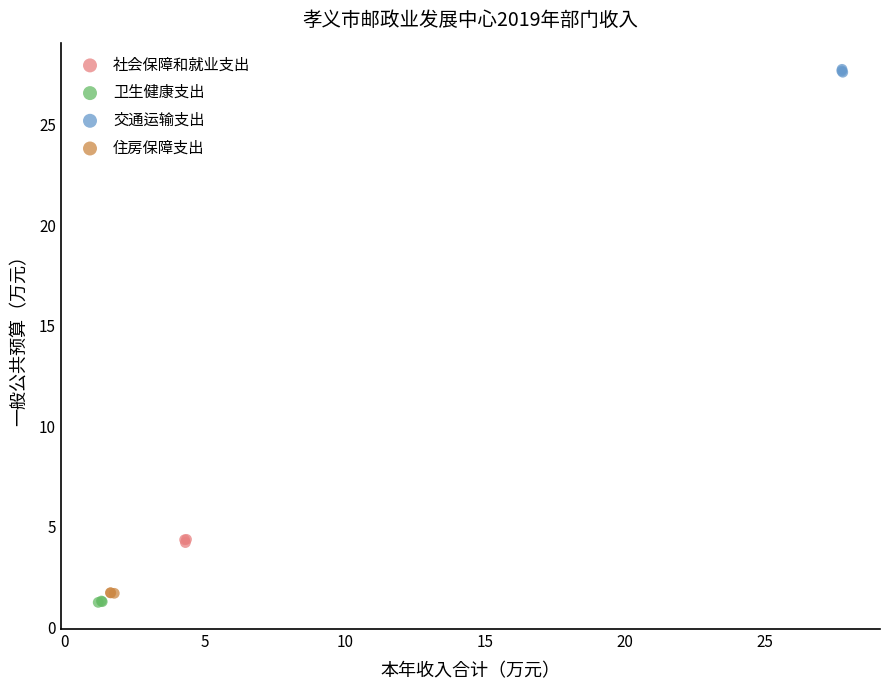

Which series contains the highest Y value?

交通运输支出